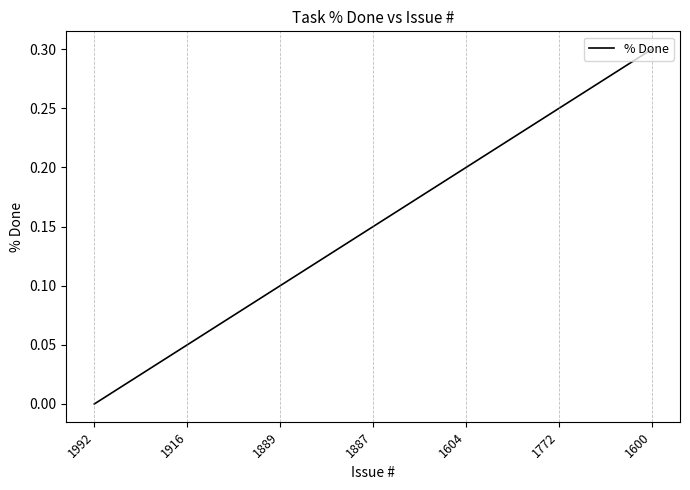

What is the sum of all values?

1.1